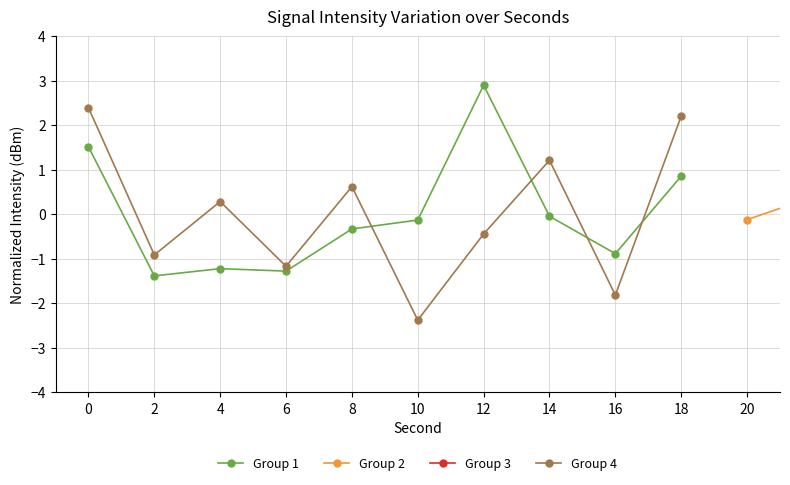

Where is Group 1 nearest to the value 0?

14